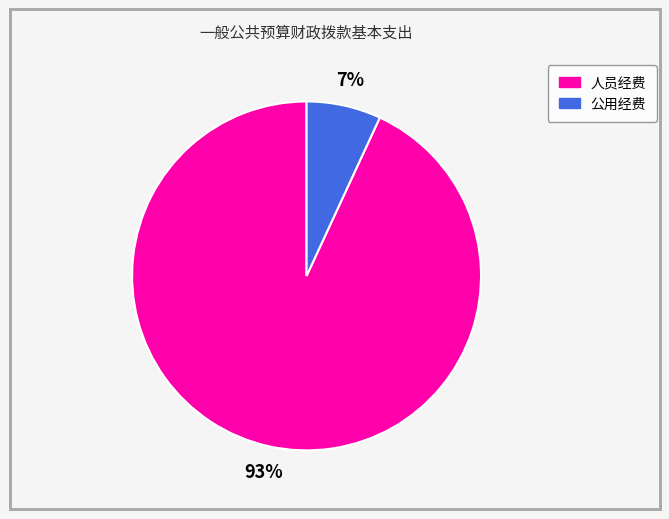

To the nearest percent, what portion does 公用经费 represent?

7%